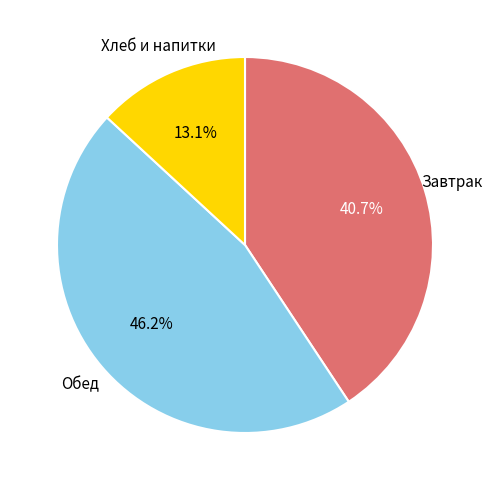

Is there any slice that represents more than half of the pie?

No